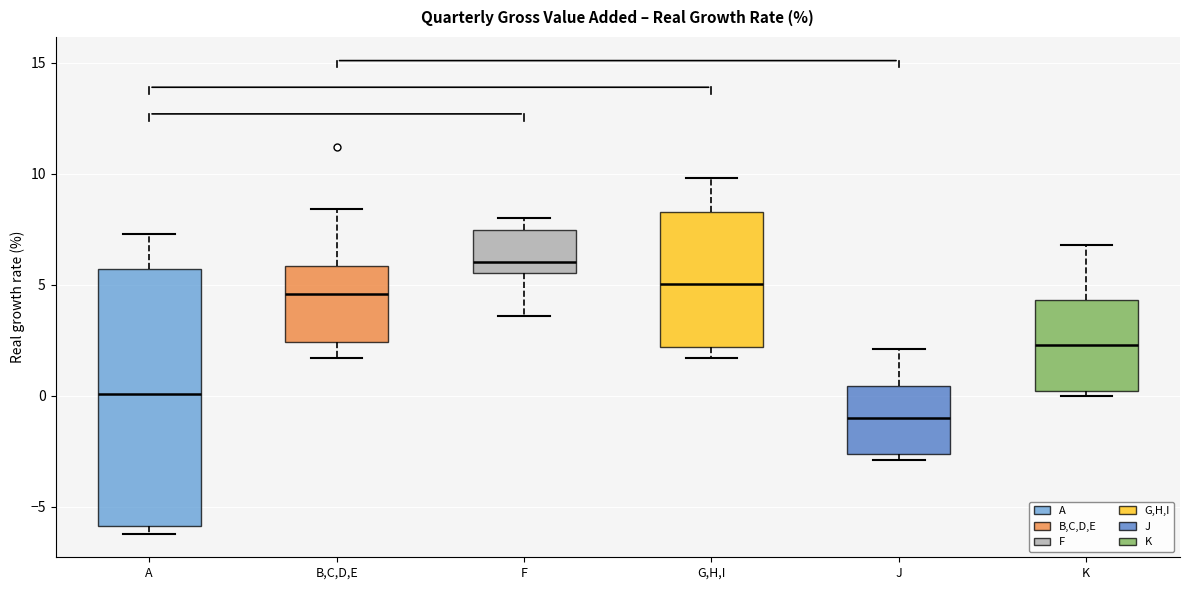

Where does the upper whisker of the box for A end on the y-axis? The values are not printed on the chart, so give them approximately, as read against the axis.

7.5